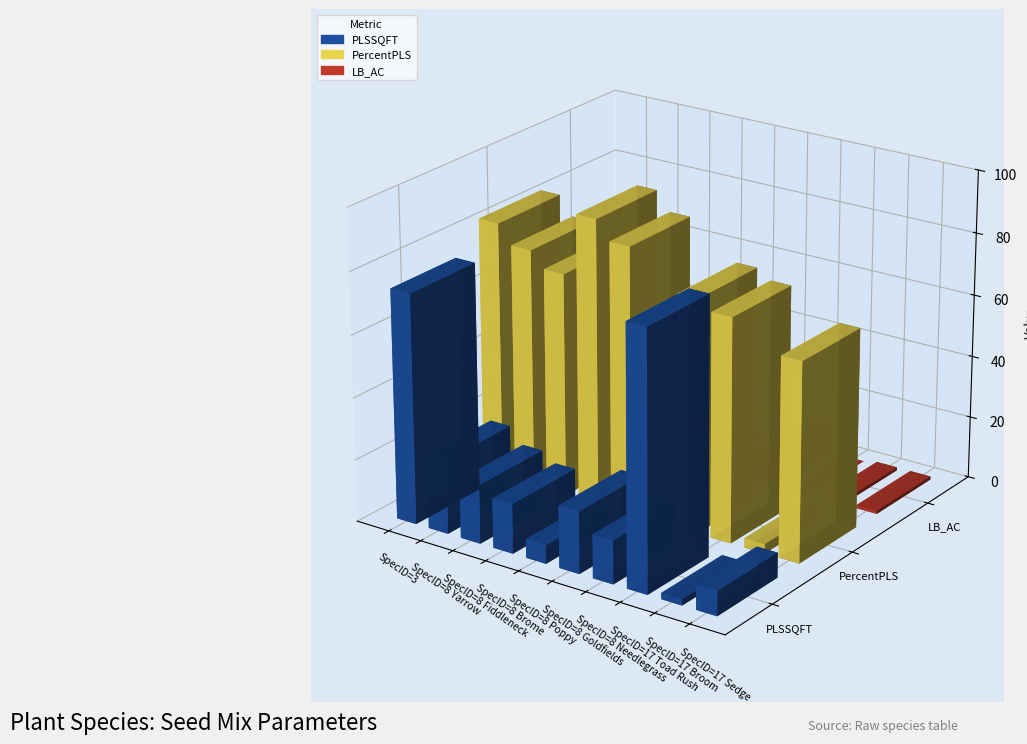

What is the maximum value shown in the chart?

92